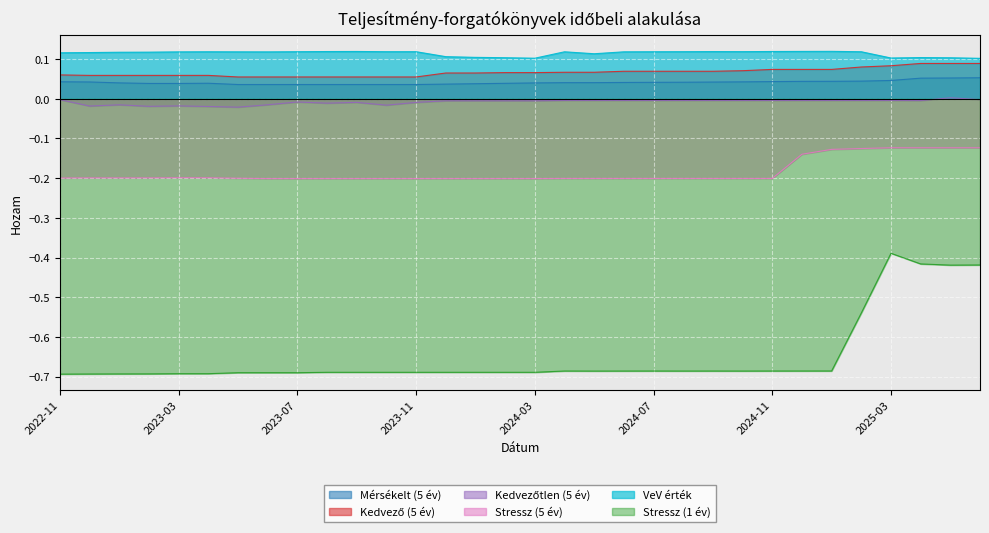

Reading left to right, what are all the values shown in this chart?

Mérsékelt (5 év): 2022-11=0.0	2022-12=0.0	2023-01=0.0	2023-02=0.0	2023-03=0.0	2023-04=0.0	2023-05=0.0	2023-06=0.0	2023-07=0.0	2023-08=0.0	2023-09=0.0	2023-10=0.0	2023-11=0.0	2023-12=0.0	2024-01=0.0	2024-02=0.0	2024-03=0.0	2024-04=0.0	2024-05=0.0	2024-06=0.0	2024-07=0.0	2024-08=0.0	2024-09=0.0	2024-10=0.0	2024-11=0.0	2024-12=0.0	2025-01=0.0	2025-02=0.0	2025-03=0.0	2025-04=0.1	2025-05=0.1	2025-06=0.1
Kedvező (5 év): 2022-11=0.1	2022-12=0.1	2023-01=0.1	2023-02=0.1	2023-03=0.1	2023-04=0.1	2023-05=0.1	2023-06=0.1	2023-07=0.1	2023-08=0.1	2023-09=0.1	2023-10=0.1	2023-11=0.1	2023-12=0.1	2024-01=0.1	2024-02=0.1	2024-03=0.1	2024-04=0.1	2024-05=0.1	2024-06=0.1	2024-07=0.1	2024-08=0.1	2024-09=0.1	2024-10=0.1	2024-11=0.1	2024-12=0.1	2025-01=0.1	2025-02=0.1	2025-03=0.1	2025-04=0.1	2025-05=0.1	2025-06=0.1
Kedvezőtlen (5 év): 2022-11=-0.0	2022-12=-0.0	2023-01=-0.0	2023-02=-0.0	2023-03=-0.0	2023-04=-0.0	2023-05=-0.0	2023-06=-0.0	2023-07=-0.0	2023-08=-0.0	2023-09=-0.0	2023-10=-0.0	2023-11=-0.0	2023-12=-0.0	2024-01=-0.0	2024-02=-0.0	2024-03=-0.0	2024-04=-0.0	2024-05=-0.0	2024-06=-0.0	2024-07=-0.0	2024-08=-0.0	2024-09=-0.0	2024-10=-0.0	2024-11=-0.0	2024-12=-0.0	2025-01=-0.0	2025-02=-0.0	2025-03=-0.0	2025-04=-0.0	2025-05=0.0	2025-06=-0.0
Stressz (5 év): 2022-11=-0.2	2022-12=-0.2	2023-01=-0.2	2023-02=-0.2	2023-03=-0.2	2023-04=-0.2	2023-05=-0.2	2023-06=-0.2	2023-07=-0.2	2023-08=-0.2	2023-09=-0.2	2023-10=-0.2	2023-11=-0.2	2023-12=-0.2	2024-01=-0.2	2024-02=-0.2	2024-03=-0.2	2024-04=-0.2	2024-05=-0.2	2024-06=-0.2	2024-07=-0.2	2024-08=-0.2	2024-09=-0.2	2024-10=-0.2	2024-11=-0.2	2024-12=-0.1	2025-01=-0.1	2025-02=-0.1	2025-03=-0.1	2025-04=-0.1	2025-05=-0.1	2025-06=-0.1
VeV érték: 2022-11=0.1	2022-12=0.1	2023-01=0.1	2023-02=0.1	2023-03=0.1	2023-04=0.1	2023-05=0.1	2023-06=0.1	2023-07=0.1	2023-08=0.1	2023-09=0.1	2023-10=0.1	2023-11=0.1	2023-12=0.1	2024-01=0.1	2024-02=0.1	2024-03=0.1	2024-04=0.1	2024-05=0.1	2024-06=0.1	2024-07=0.1	2024-08=0.1	2024-09=0.1	2024-10=0.1	2024-11=0.1	2024-12=0.1	2025-01=0.1	2025-02=0.1	2025-03=0.1	2025-04=0.1	2025-05=0.1	2025-06=0.1
Stressz (1 év): 2022-11=-0.7	2022-12=-0.7	2023-01=-0.7	2023-02=-0.7	2023-03=-0.7	2023-04=-0.7	2023-05=-0.7	2023-06=-0.7	2023-07=-0.7	2023-08=-0.7	2023-09=-0.7	2023-10=-0.7	2023-11=-0.7	2023-12=-0.7	2024-01=-0.7	2024-02=-0.7	2024-03=-0.7	2024-04=-0.7	2024-05=-0.7	2024-06=-0.7	2024-07=-0.7	2024-08=-0.7	2024-09=-0.7	2024-10=-0.7	2024-11=-0.7	2024-12=-0.7	2025-01=-0.7	2025-02=-0.5	2025-03=-0.4	2025-04=-0.4	2025-05=-0.4	2025-06=-0.4